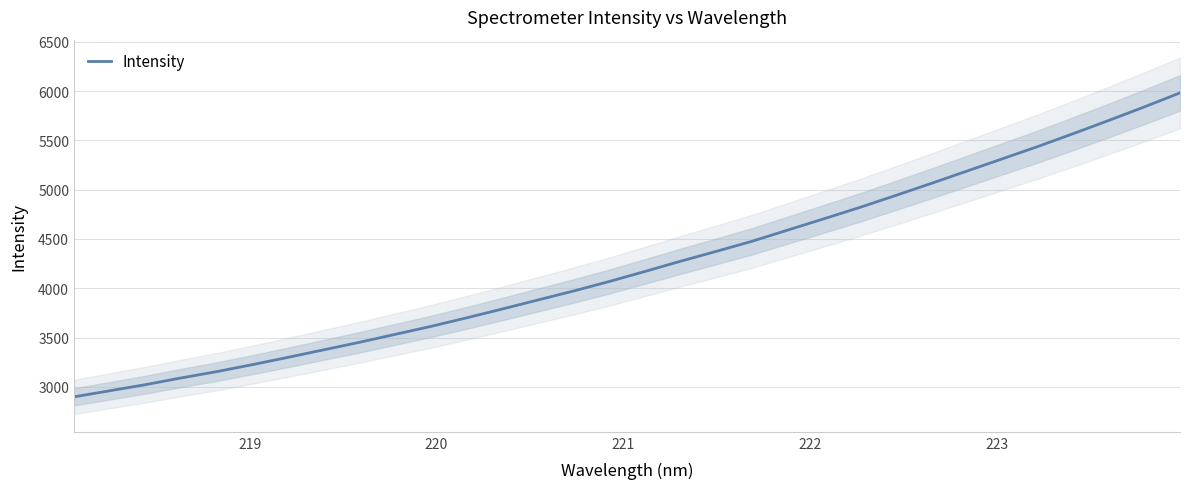

What is the lowest value of the Intensity series?

2898.2